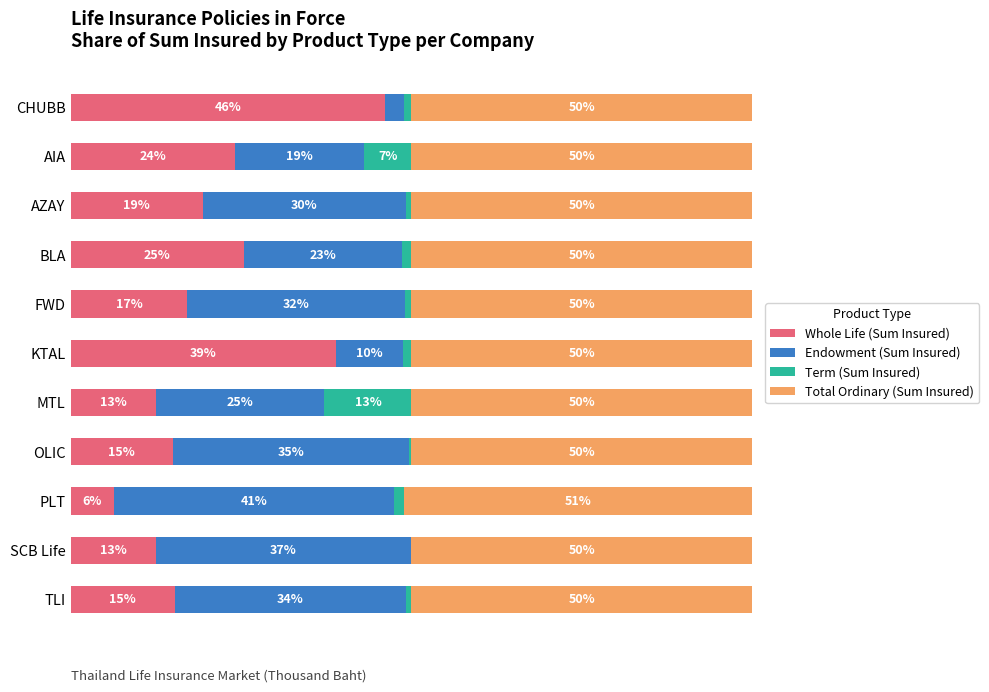

Which category has the highest value in the Whole Life (Sum Insured) series?

CHUBB